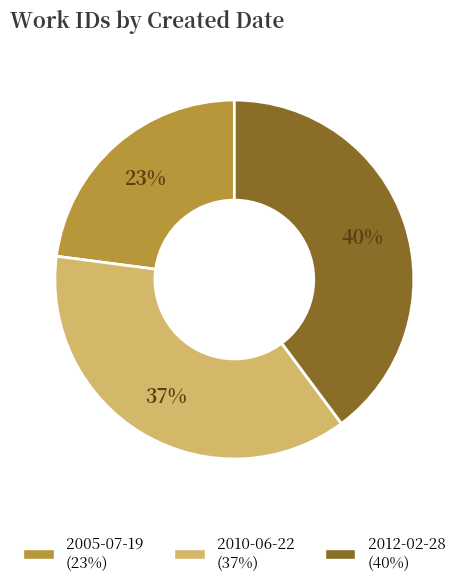

Does 2010-06-22 represent more than half of the total?

No